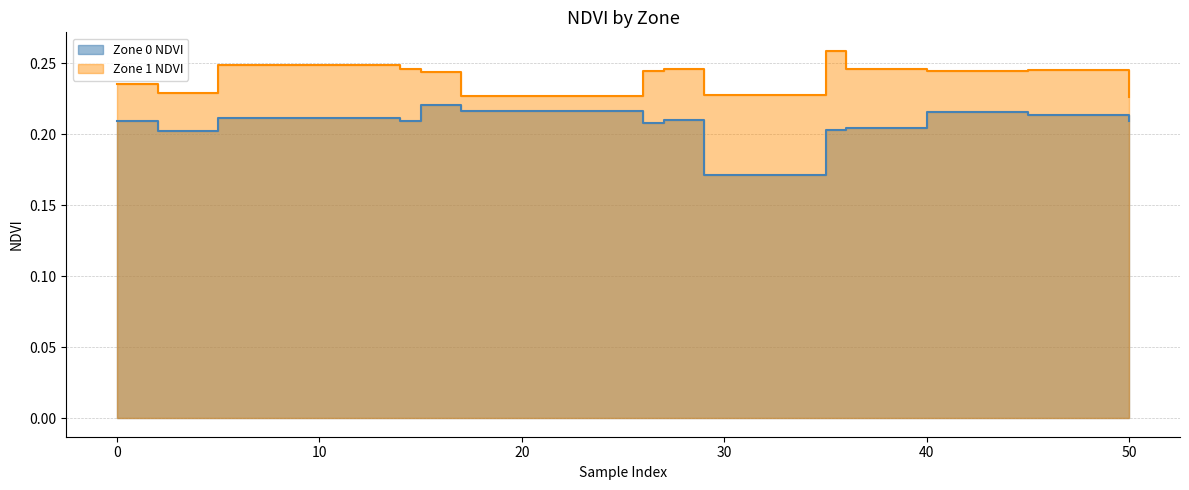

Where is the first local minimum for Zone 1 NDVI?

2